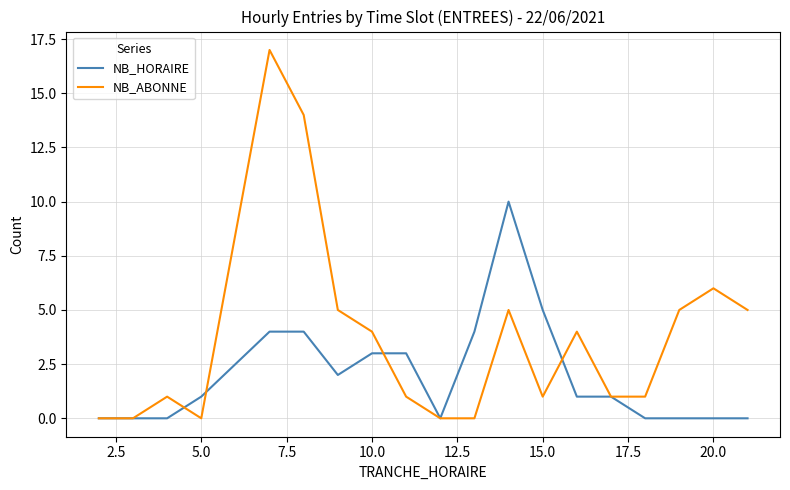

What is the highest value of the NB_HORAIRE series?

10